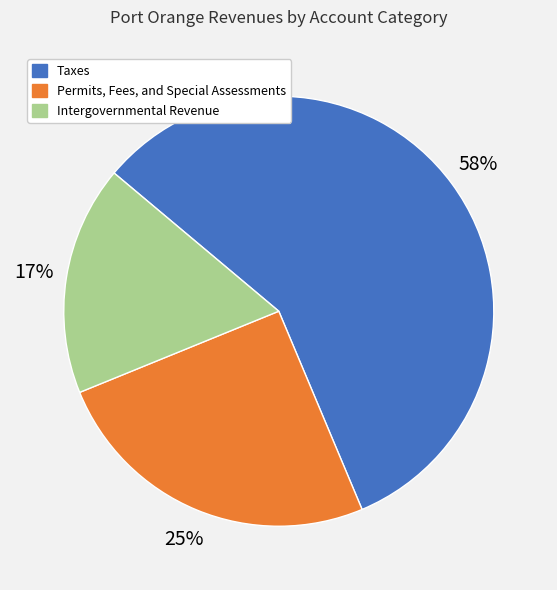

How many slices are in this pie chart?

3